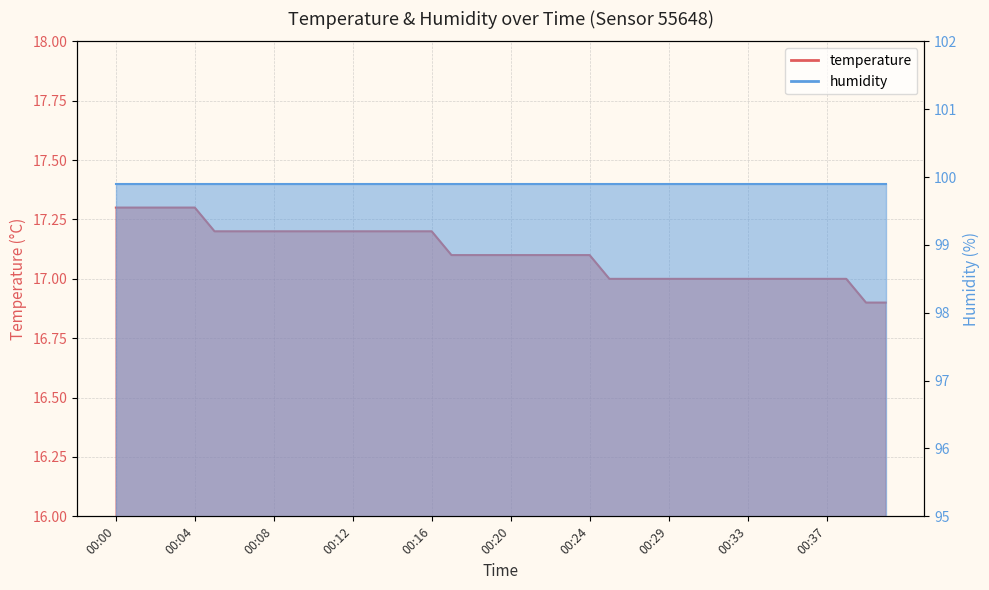

Where does the data first go above 17?

00:00